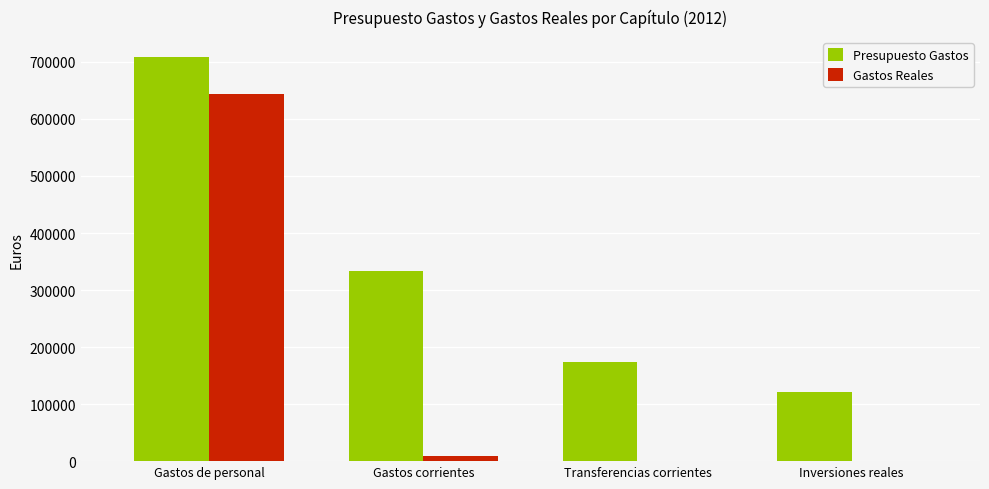

How many categories are shown in the chart?

4